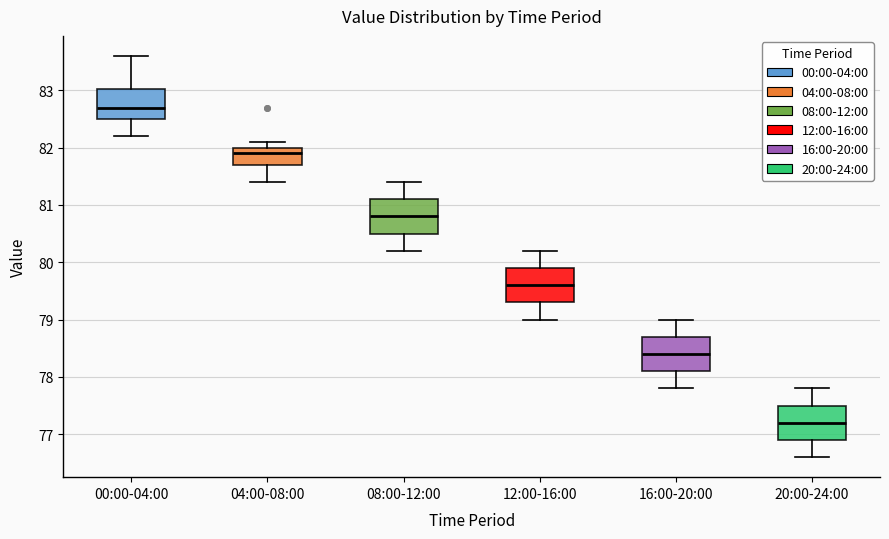

Where is the lower edge of the box for 00:00-04:00 on the y-axis? The values are not printed on the chart, so give them approximately, as read against the axis.

82.5